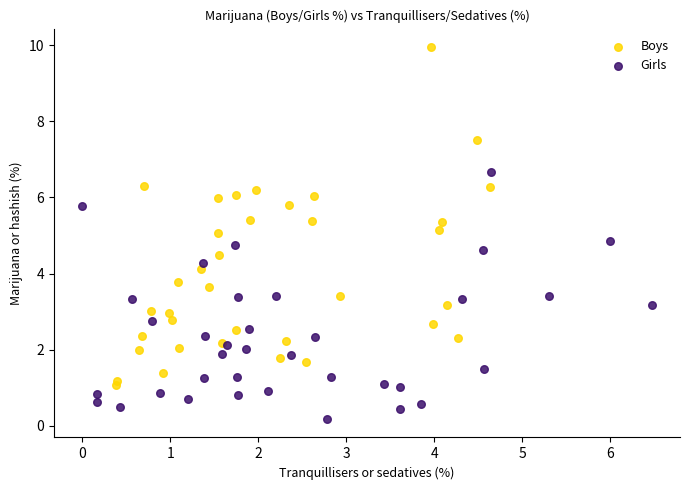

What are all the series names shown in the legend?

Boys, Girls